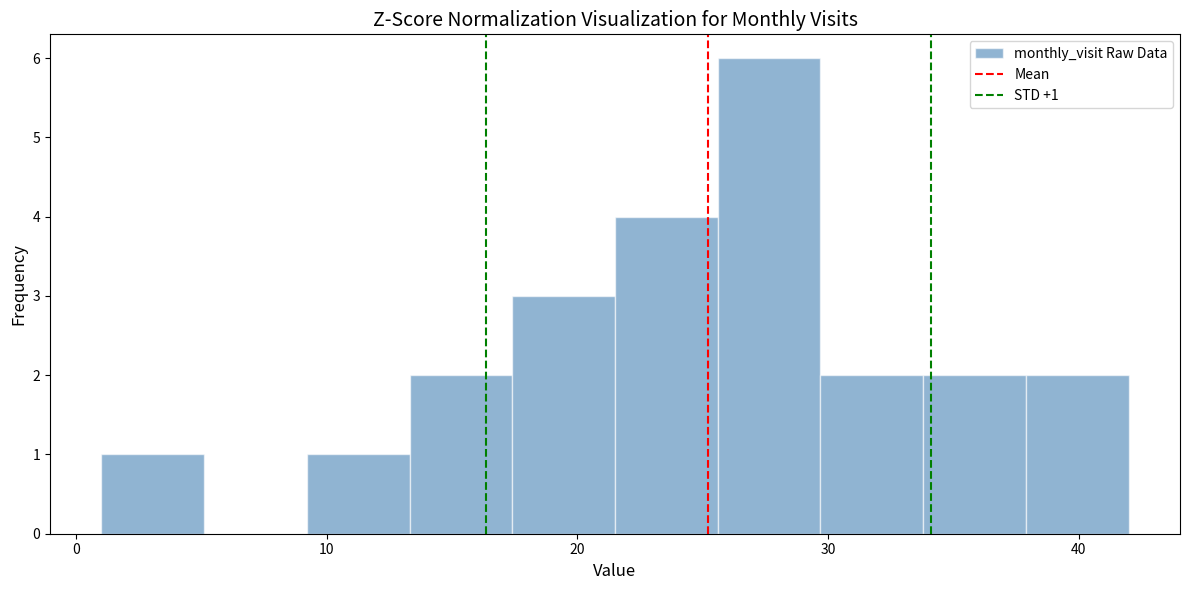

Which range on the x-axis has the tallest bar?

25.6 to 29.7